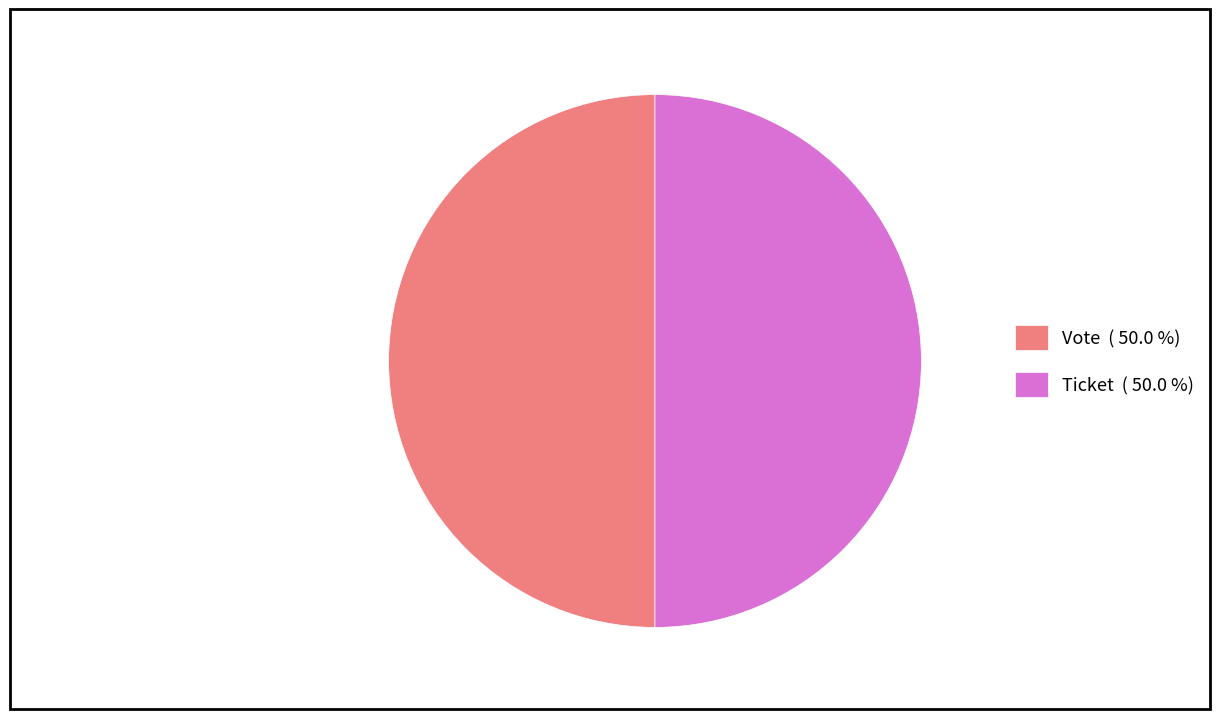

Approximately how many times larger is the value at Vote ( 50.0 %) compared to Ticket ( 50.0 %)?

1.0